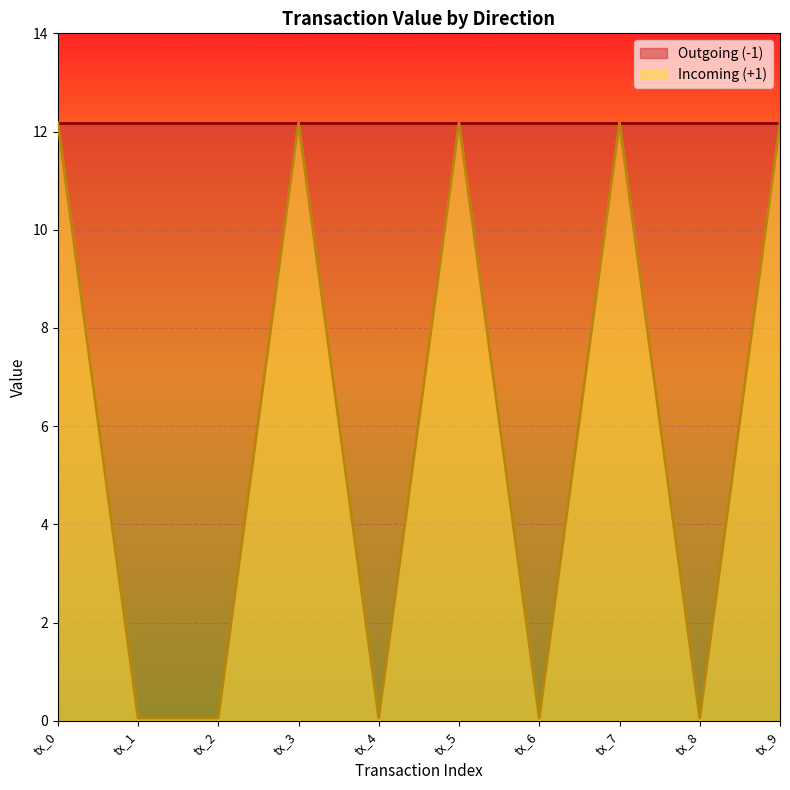

List the labels in order of value, smallest first.

tx_1, tx_2, tx_4, tx_6, tx_8, tx_0, tx_3, tx_5, tx_7, tx_9